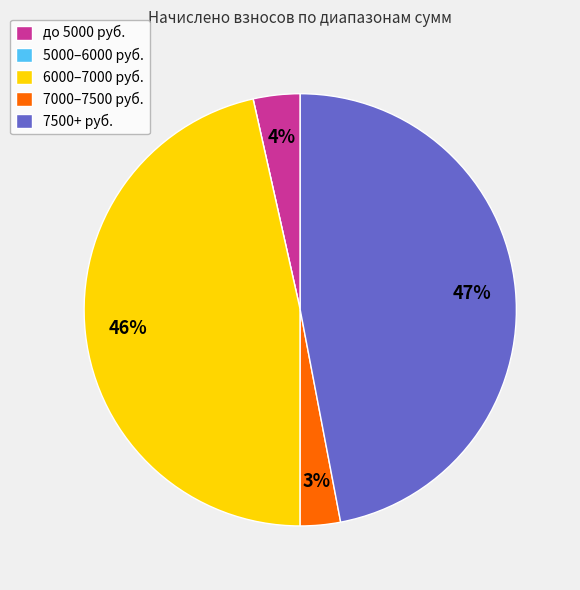

To the nearest percent, what is the difference between the largest and smallest slice percentages?

47%